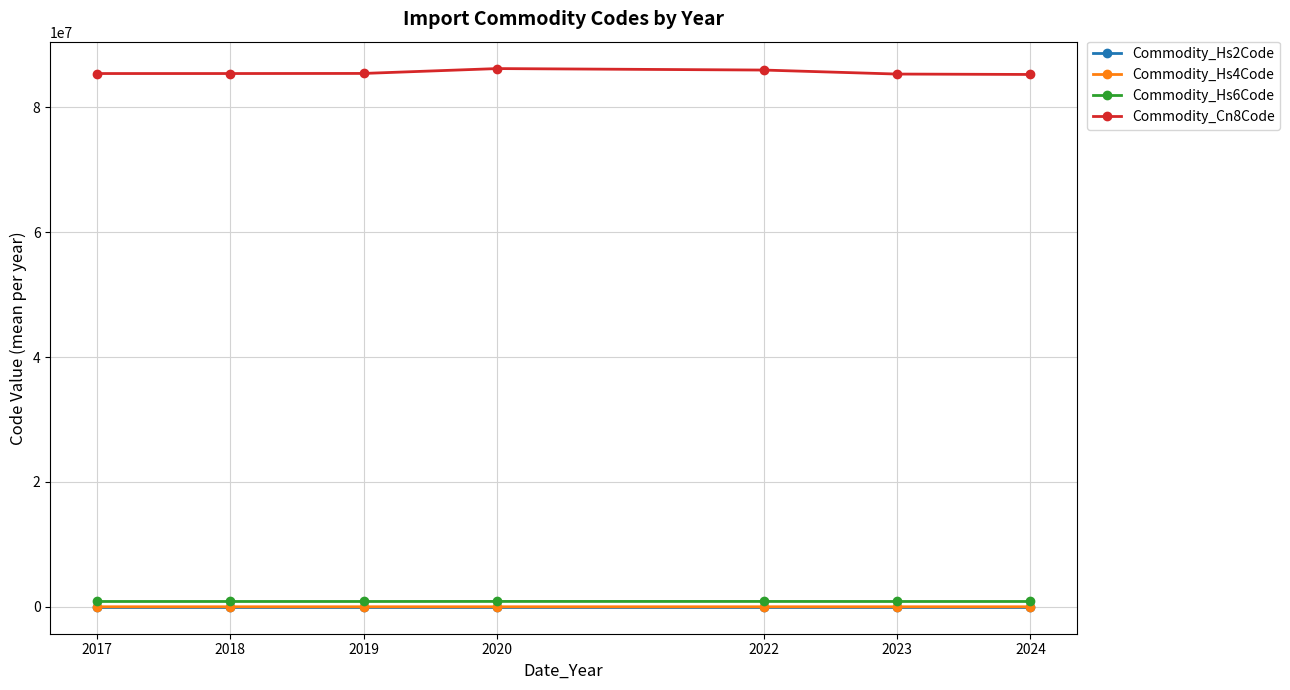

Is this an area chart (filled region under the line)?

No